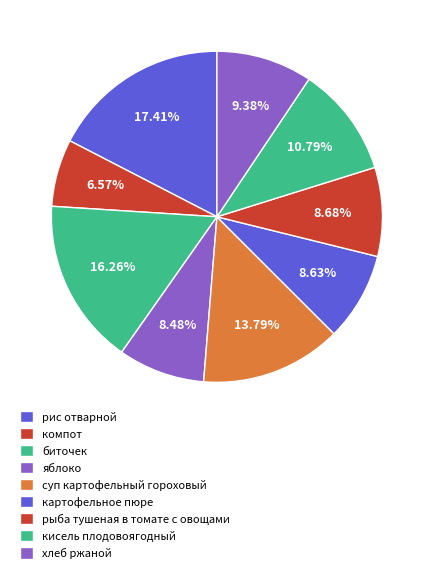

What percentage is the компот slice, to the nearest percent?

7%